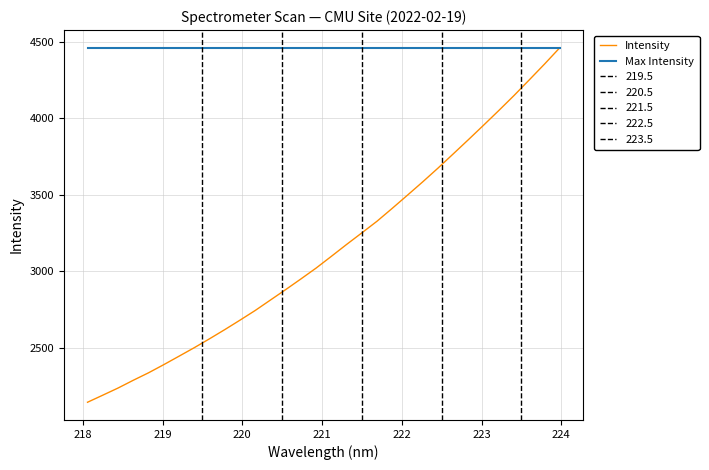

What is the maximum value for Intensity?

4459.7